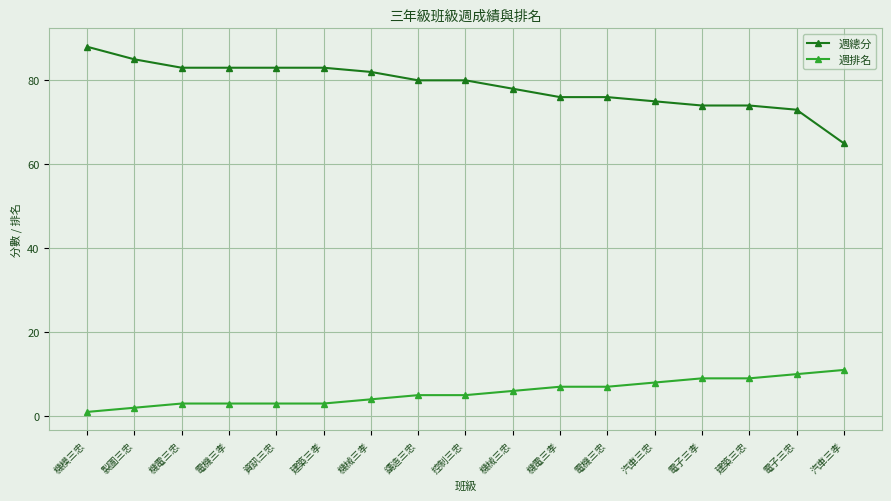

Which series has the widest spread of values?

週總分